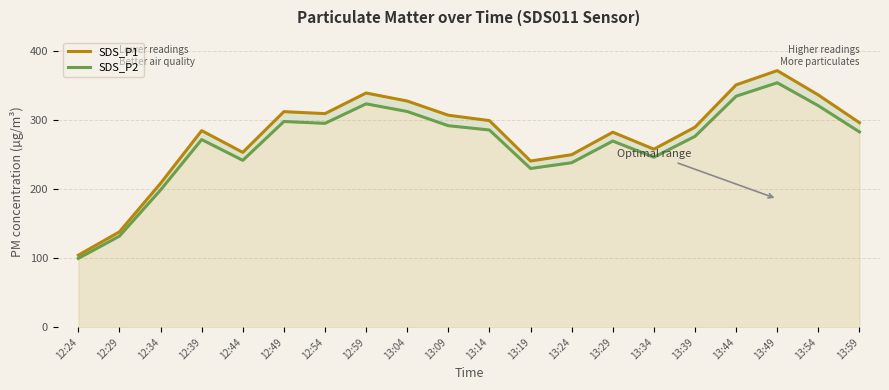

What is the difference between the maximum and minimum values in the SDS_P1 series?

267.1